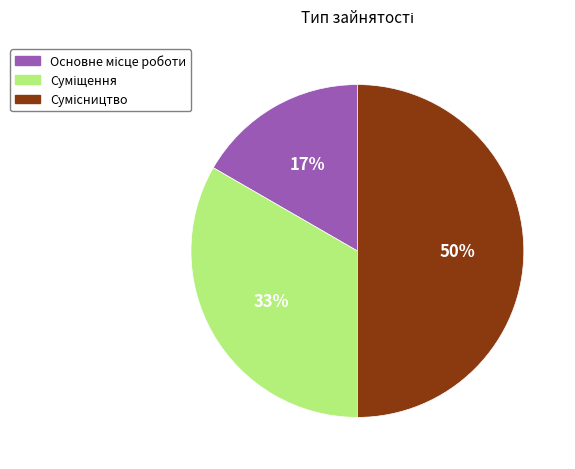

To the nearest percent, what is the difference between the largest and smallest slice percentages?

33%